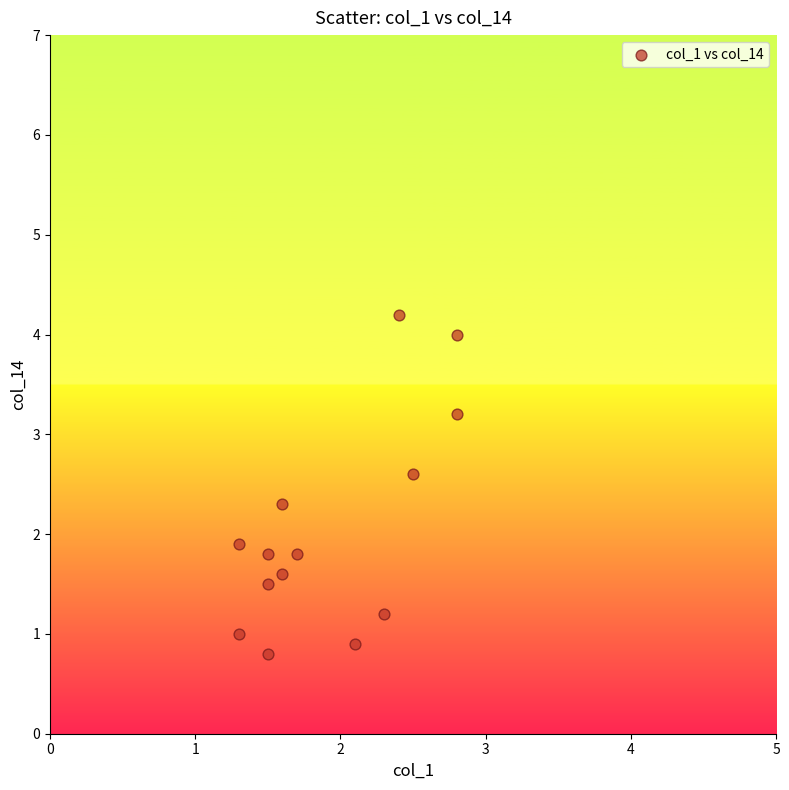

What Y value in the scatter plot is closest to 2?

1.9